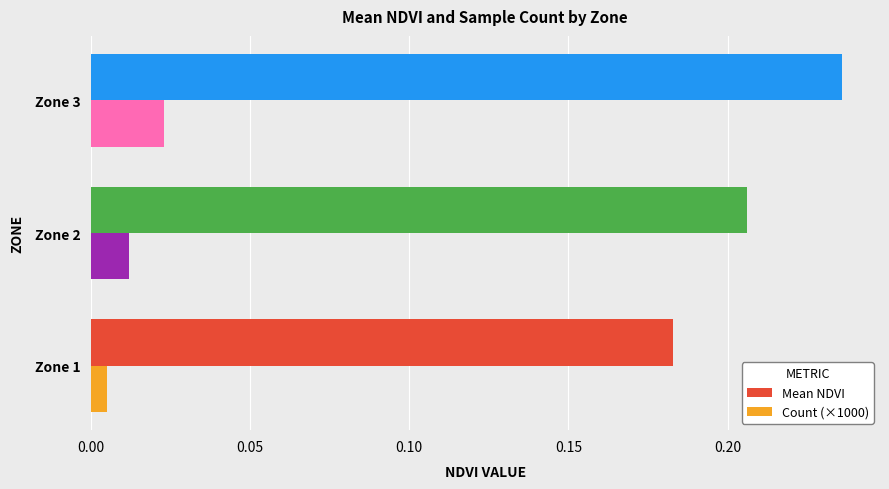

Which series has the widest spread of values?

Mean NDVI